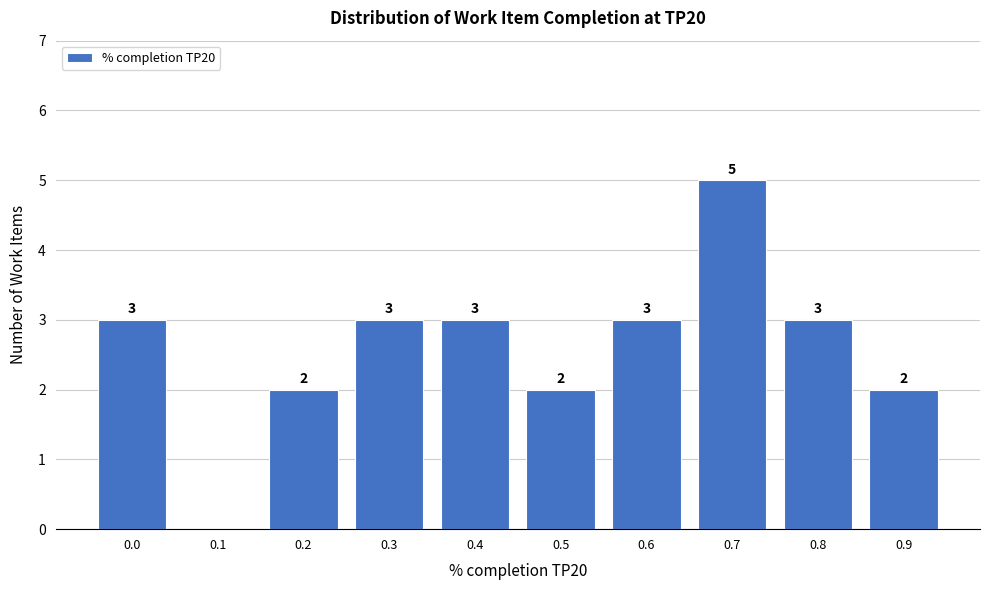

Reading right to left, list all the values displayed in this chart.

0.9=2	0.8=3	0.7=5	0.6=3	0.5=2	0.4=3	0.3=3	0.2=2	0.1=0	0.0=3